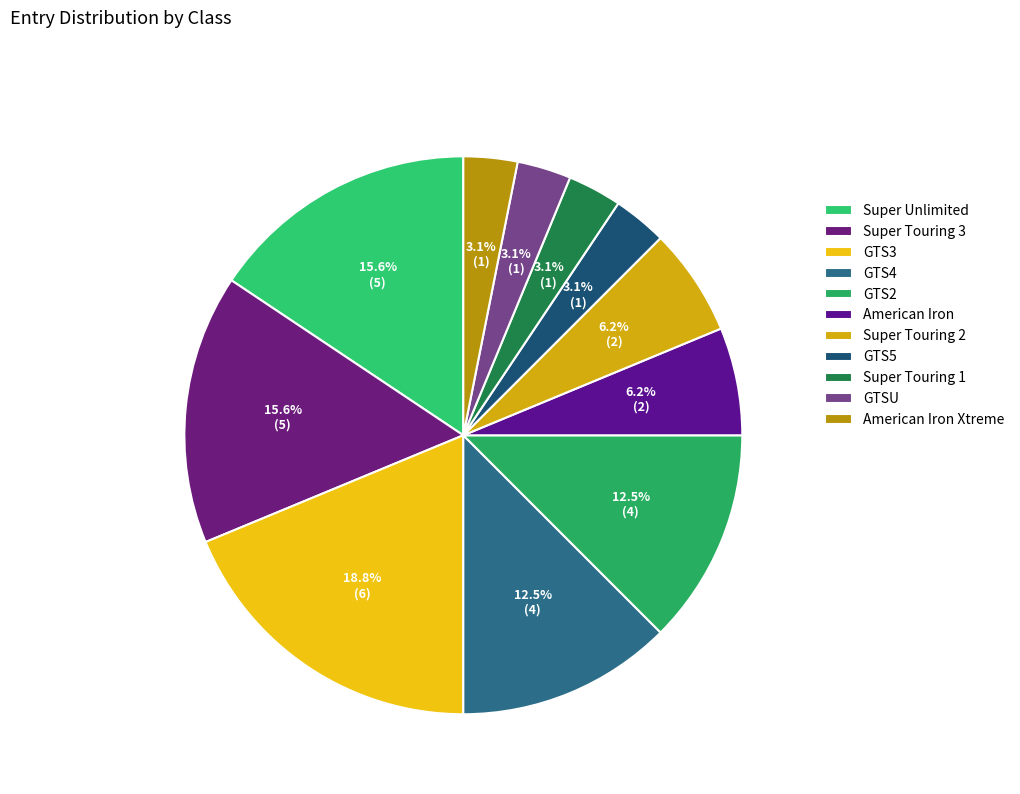

To the nearest percent, what is the average slice percentage?

9%